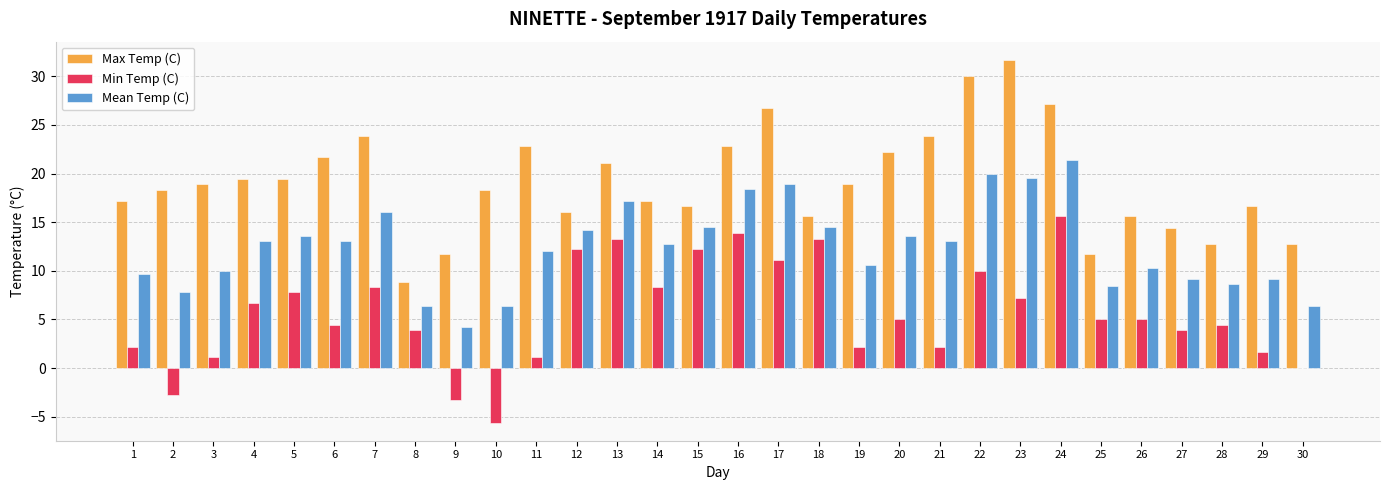

What is the greatest value displayed?

31.7